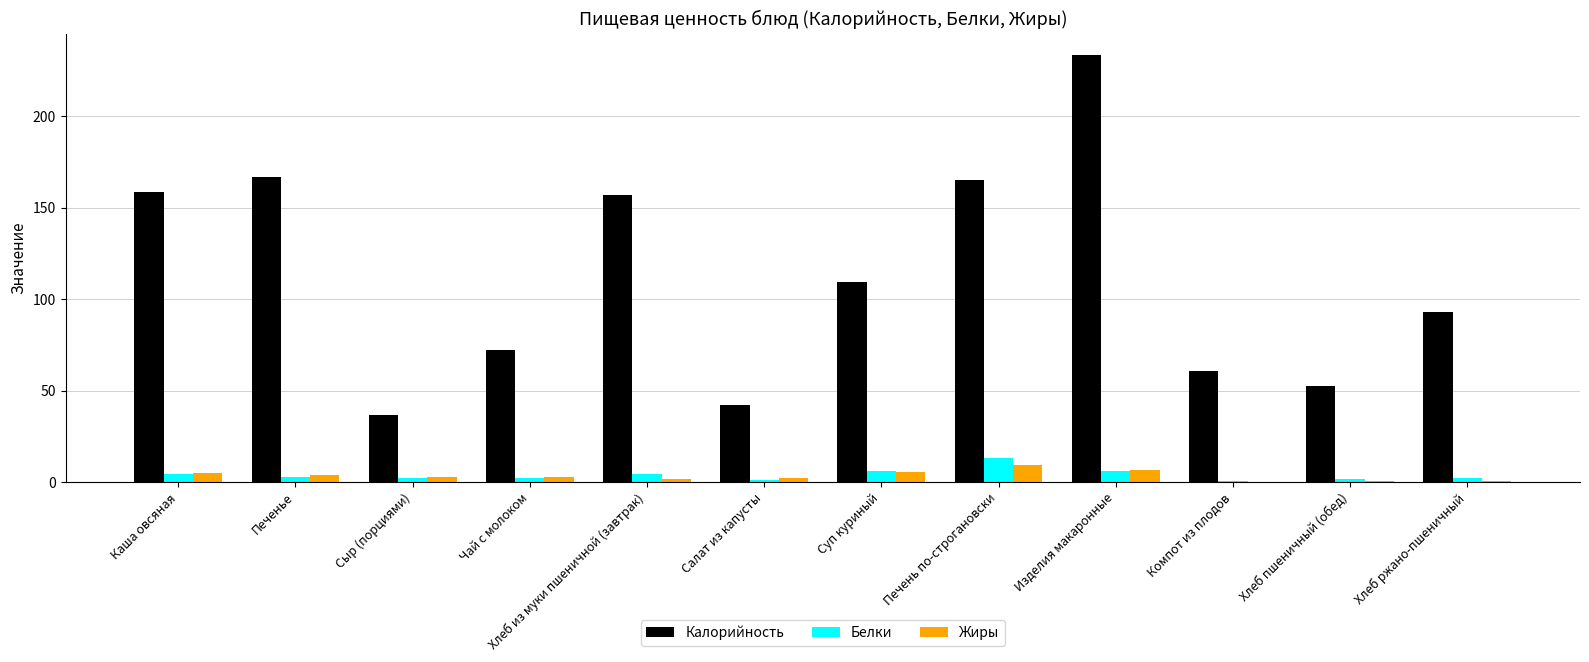

The value of Калорийность at Каша овсяная is 158.5. True or false?

True